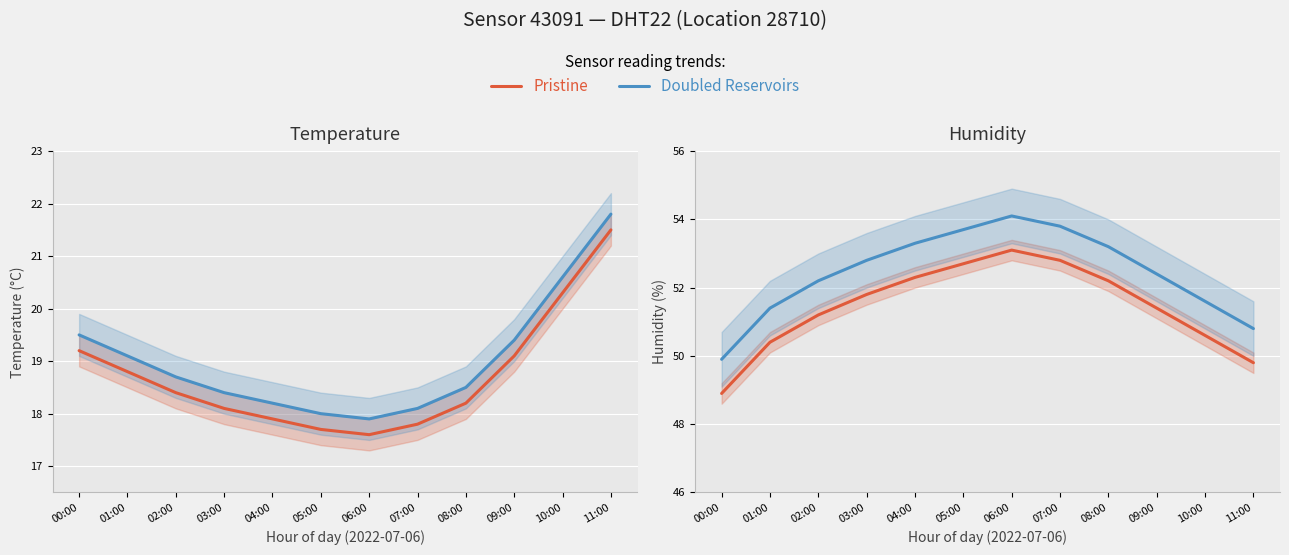

List the labels in order of Doubled Reservoirs value, smallest first.

00:00, 11:00, 01:00, 10:00, 02:00, 09:00, 03:00, 08:00, 04:00, 05:00, 07:00, 06:00